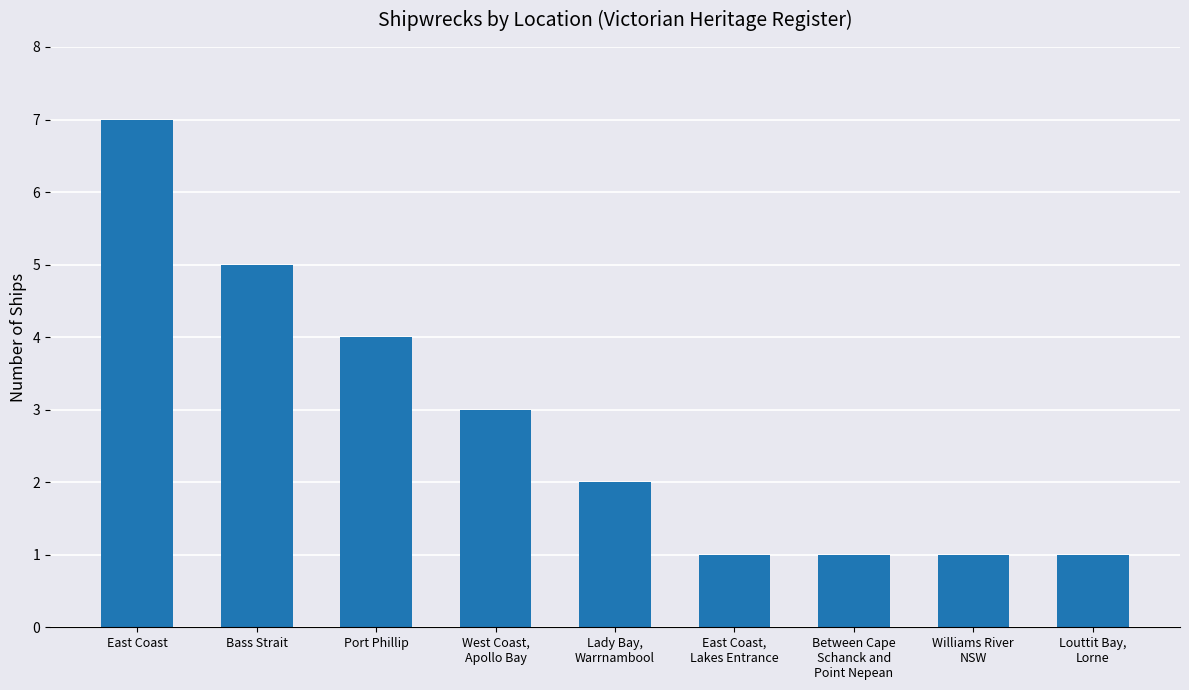

Is it true that the value at East Coast,
Lakes Entrance is 1?

True